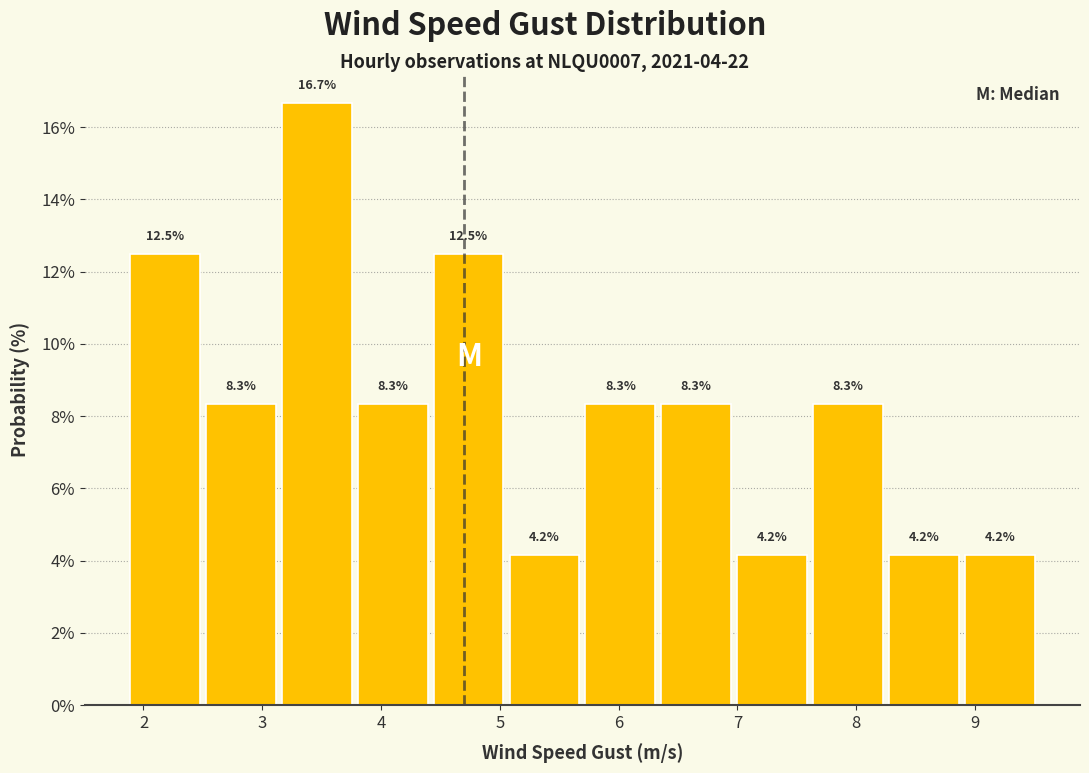

Which range on the x-axis has the tallest bar?

3.1 to 3.8